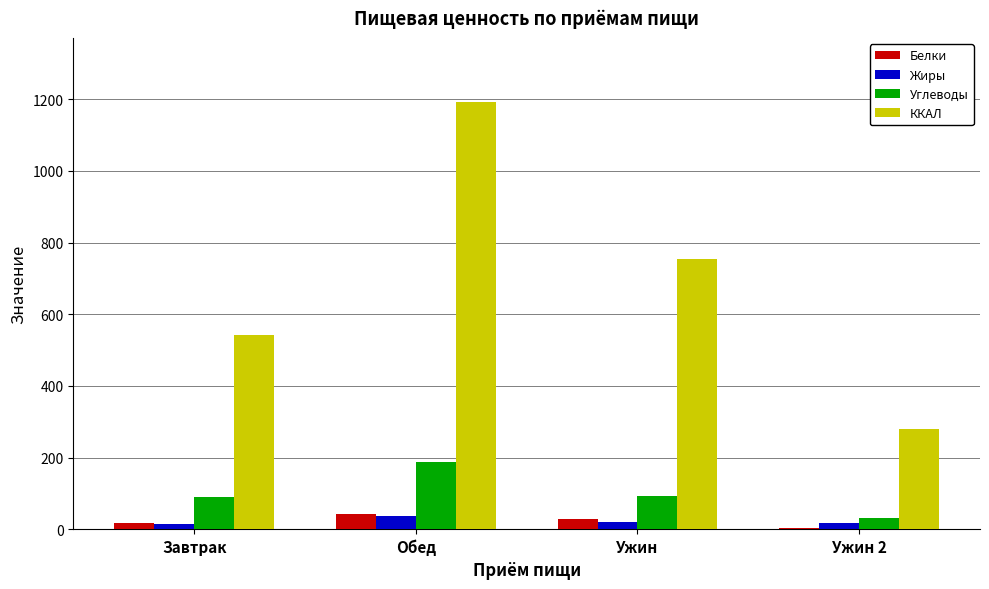

At which label does ККАЛ first exceed 753?

Обед